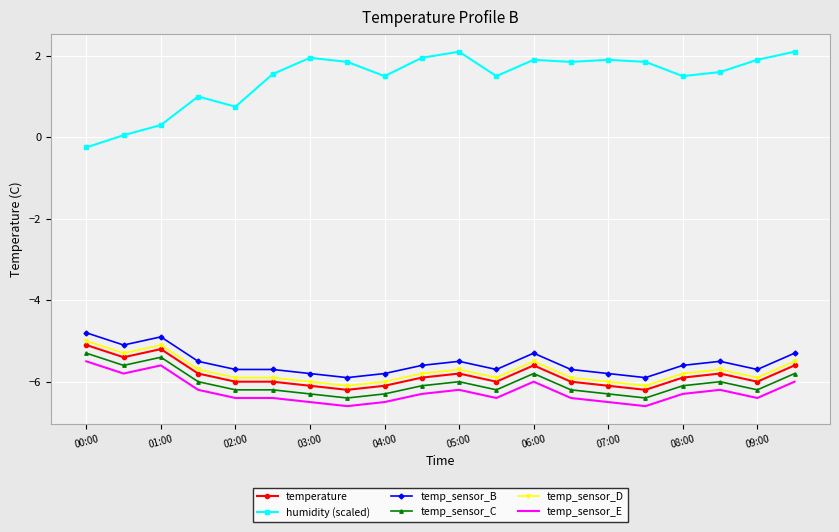

What is the difference between the maximum and minimum values in the temp_sensor_C series?

1.1